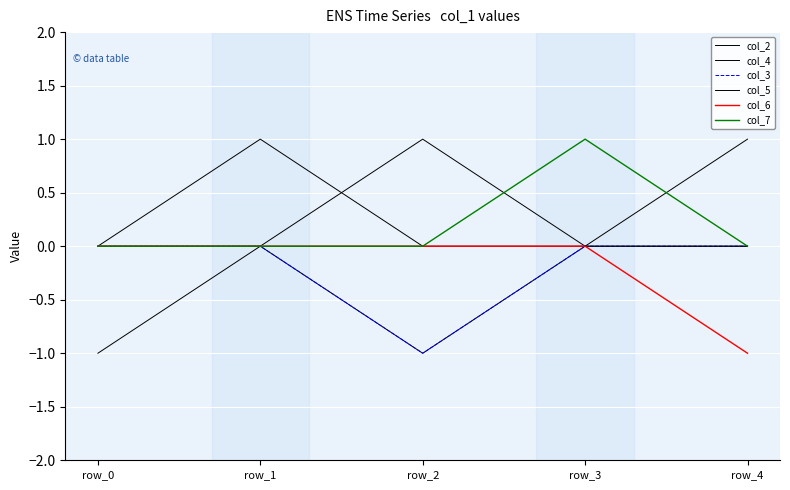

Which has a higher value, row_3 or row_4?

row_3